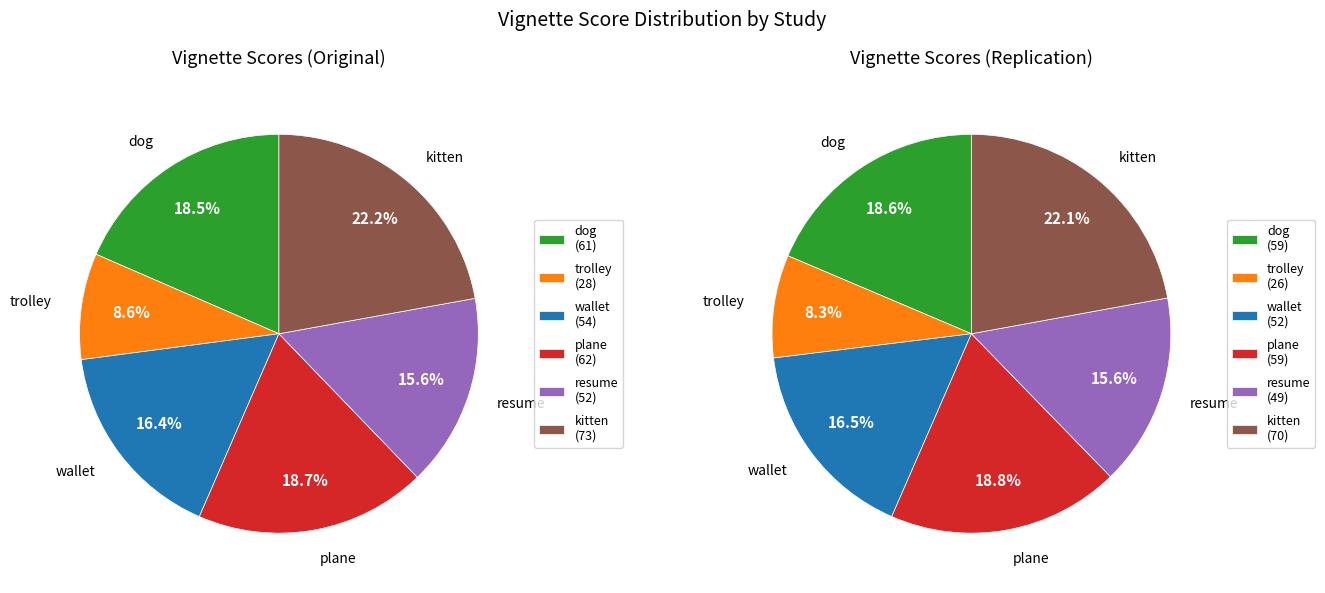

To the nearest percent, what percentage of the pie is Replication?

49%